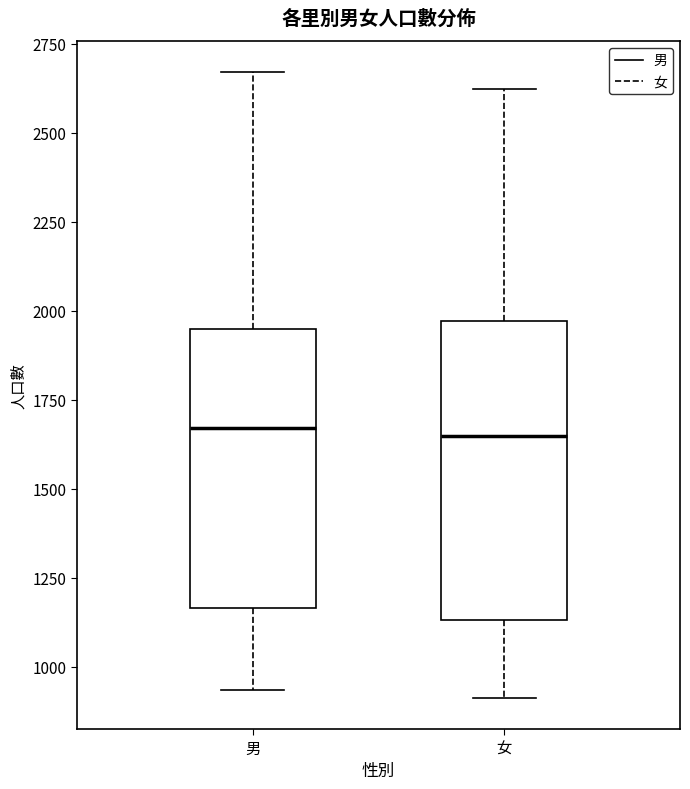

Reading left to right, transcribe this box plot: for each box, give where its median line is, the range the box spans, and where its two whiskers end, as read against the y-axis. The values are not printed on the chart, so give them approximately, as read against the axis.

男: median 1650, box 1150 to 1950, whiskers 950 to 2650
女: median 1650, box 1150 to 1950, whiskers 900 to 2600